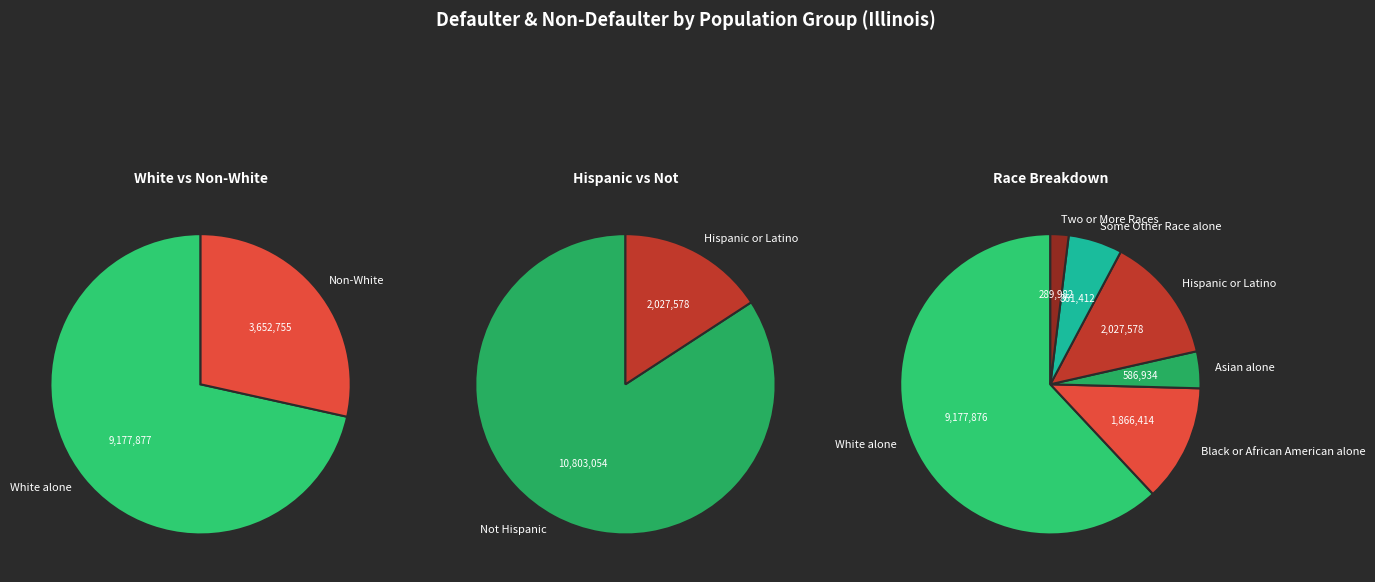

What is the ratio of the value at Asian alone to the value at White alone?

0.1